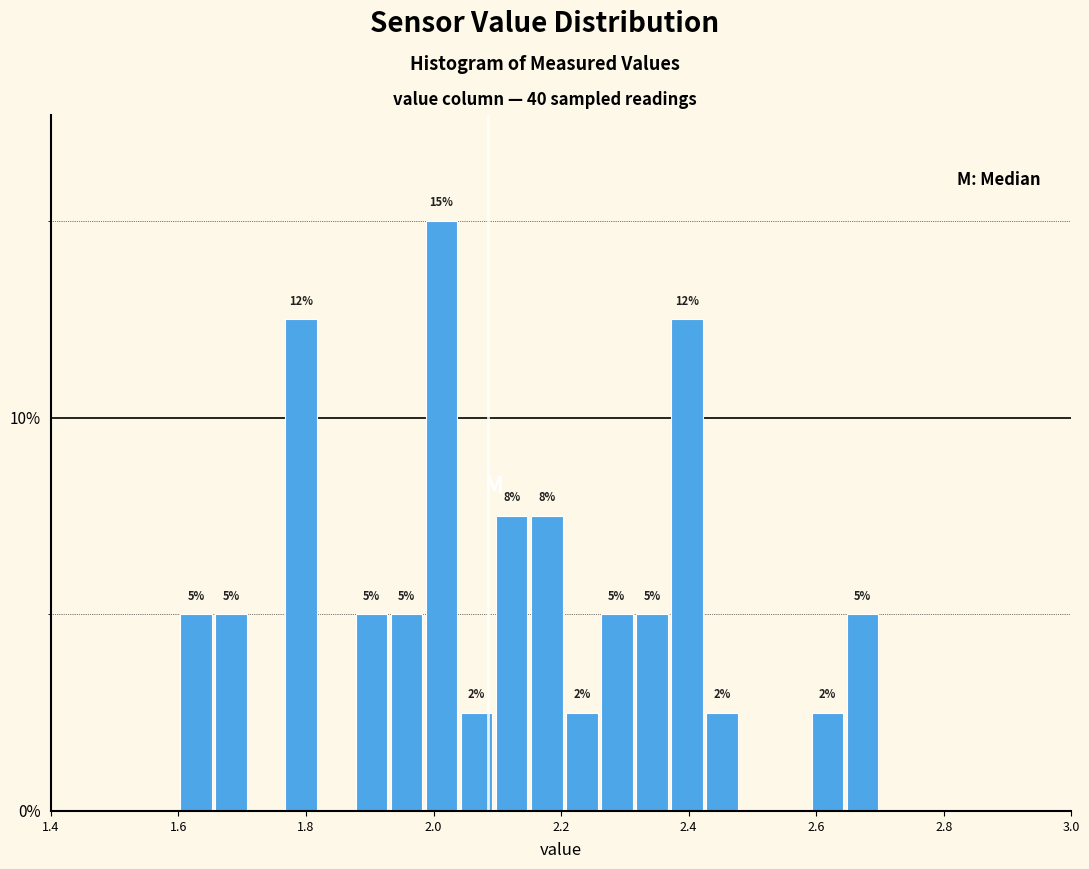

Around what value on the x-axis is the tallest bar? Give the approximate position of its centre, as read against the axis.

2.02